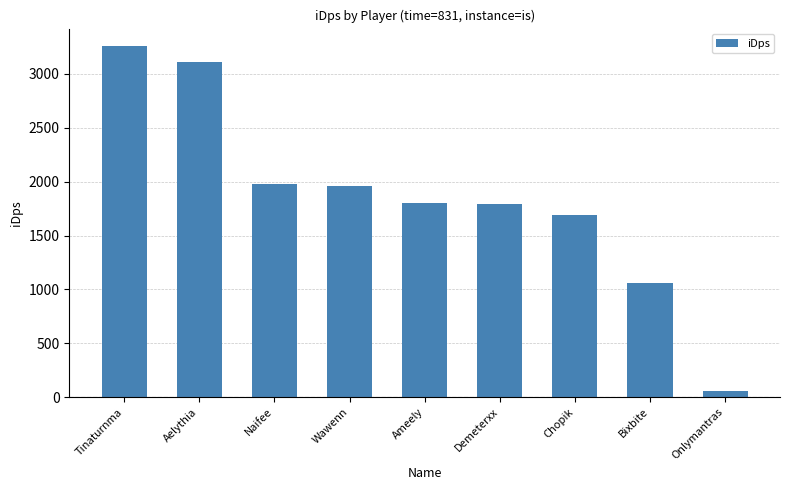

Which category has the lowest value across all series?

Onlymantras